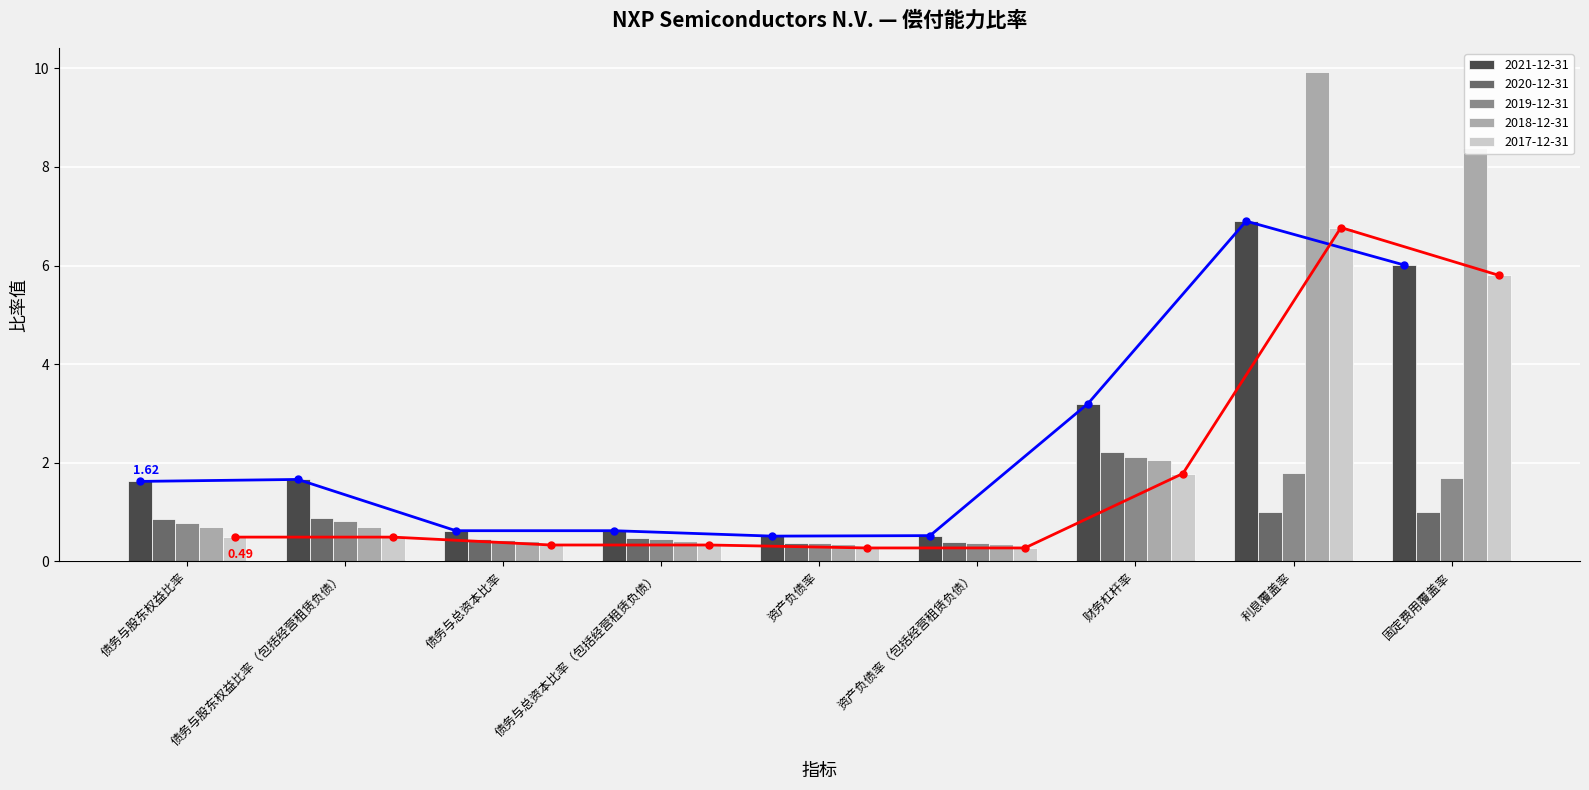

How many distinct data groups are displayed?

5